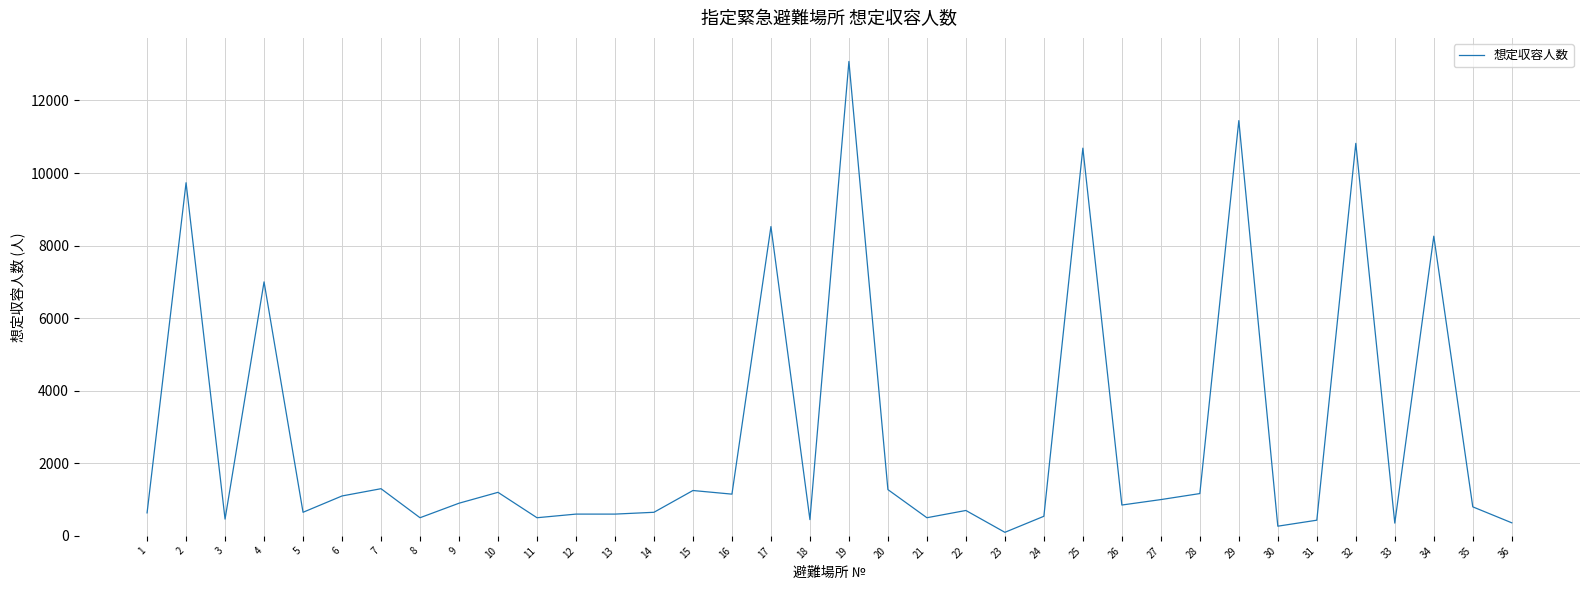

What is the ratio of the value at 16 to the value at 15?

0.9